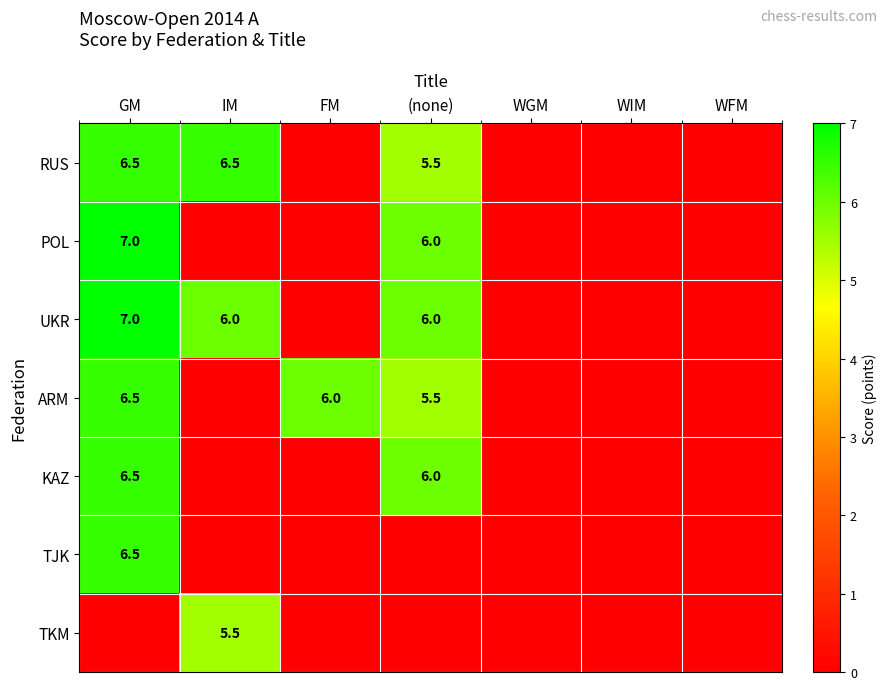

The value of UKR at GM is 2.9. True or false?

False